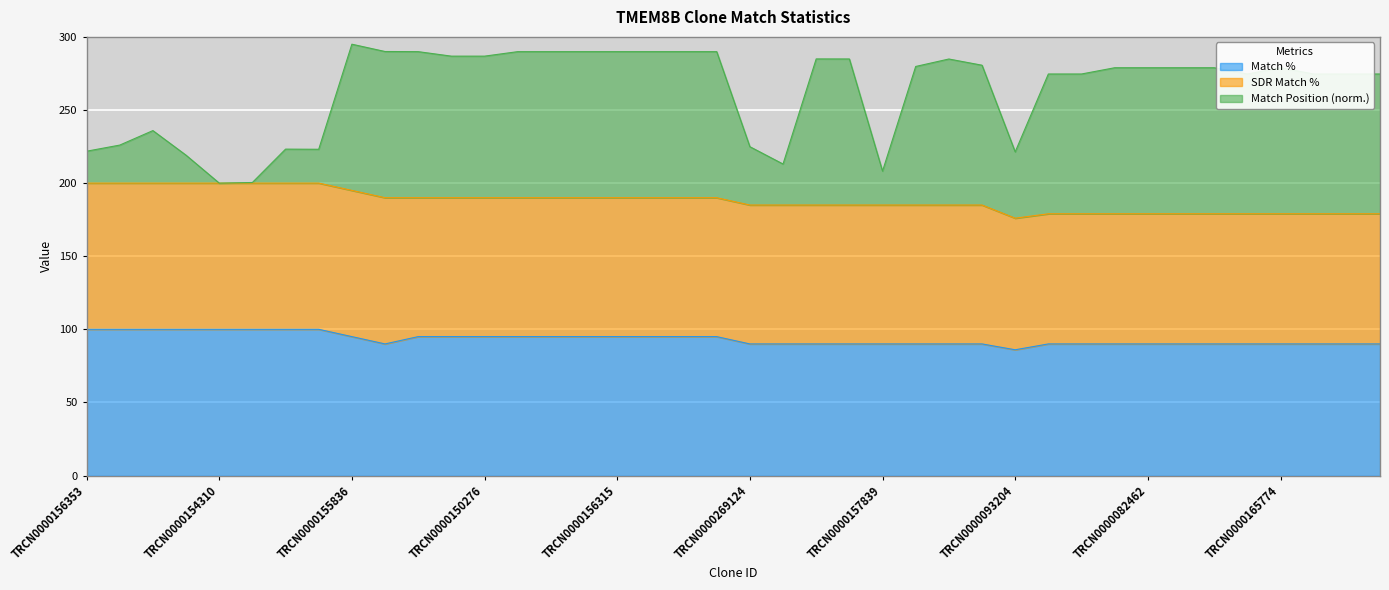

What is the minimum value for Match %?

86.0